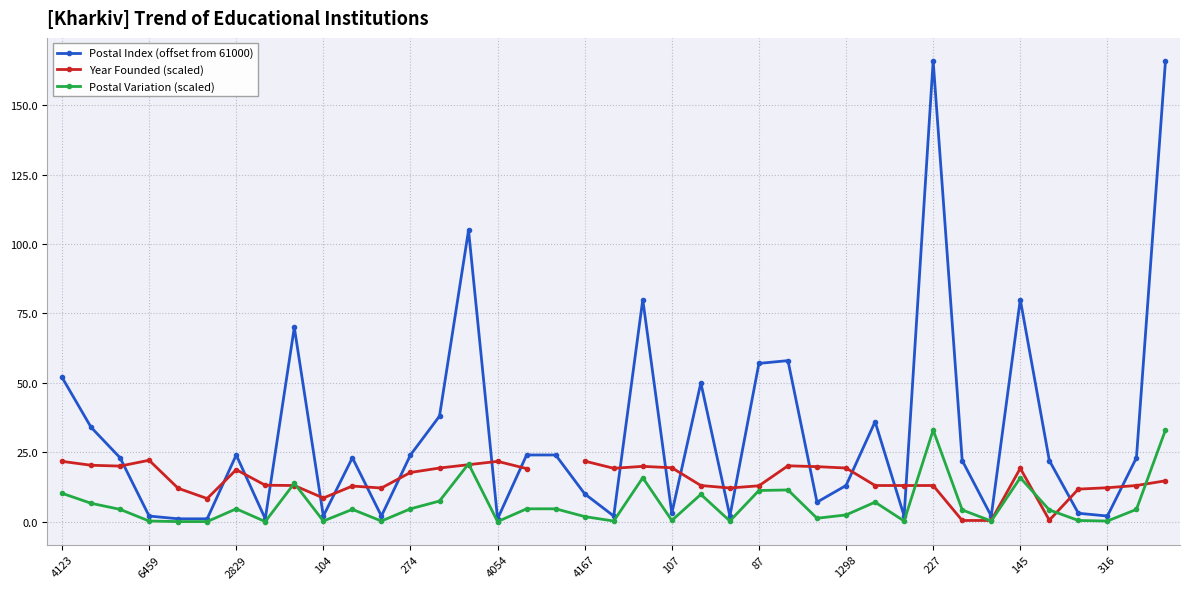

What is the label of the 38th point from the left?

37